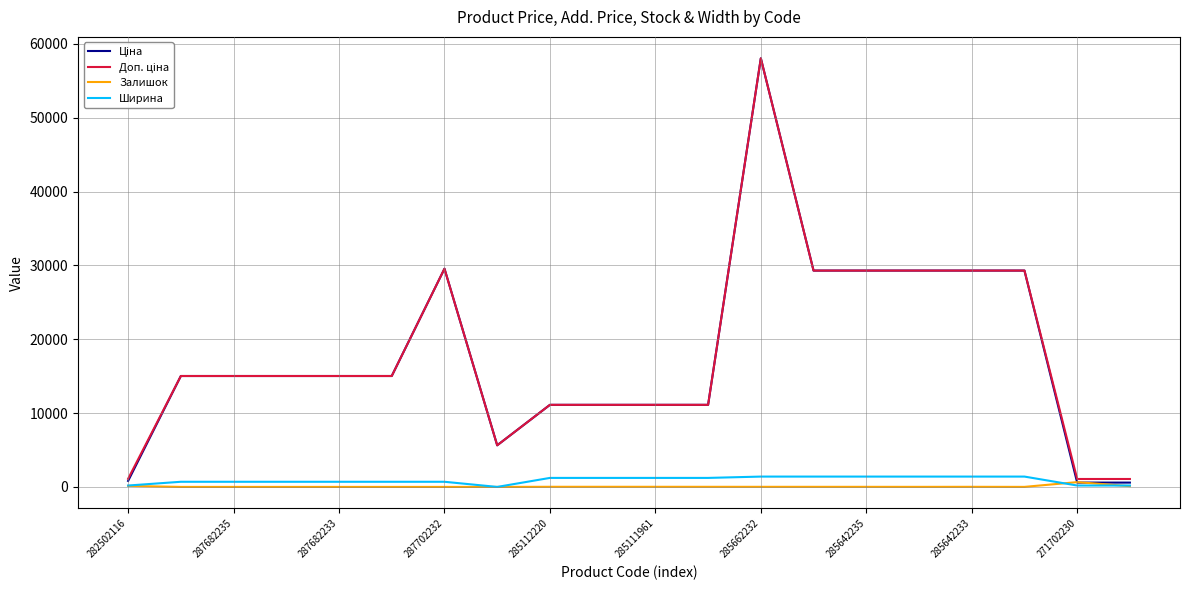

What is the maximum value for Ширина?

1400.0